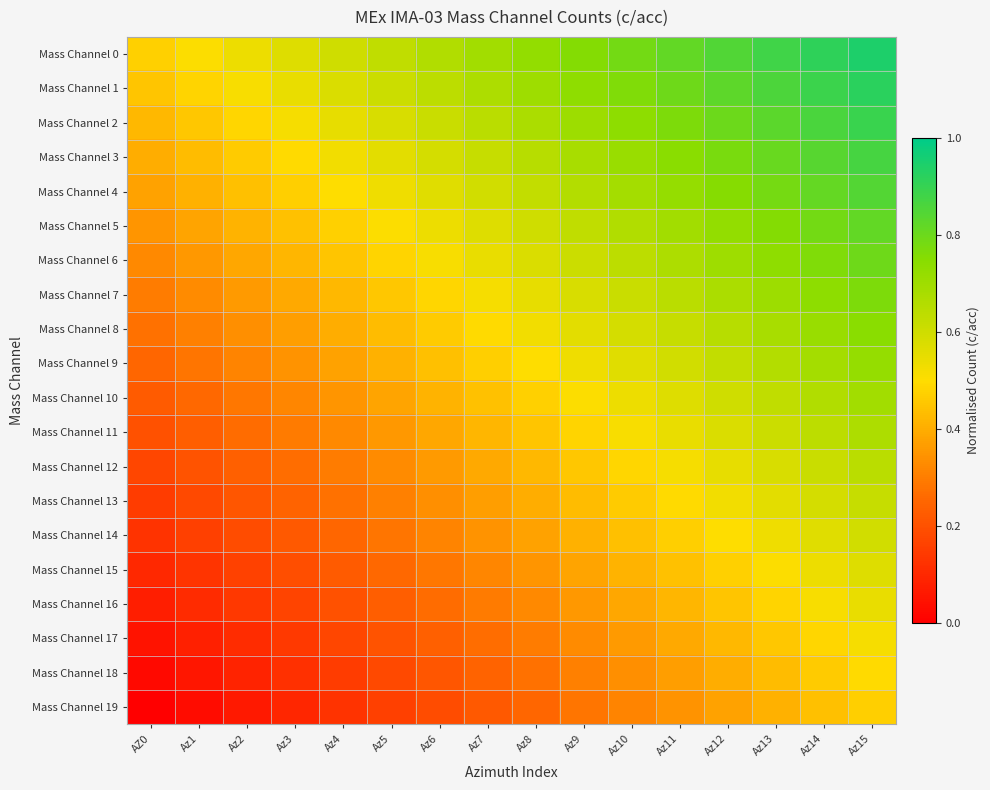

Reading left to right, what are all the values shown in this chart?

Mass Channel 0: AZ0=0.5	Az1=0.5	Az2=0.5	Az3=0.6	Az4=0.6	Az5=0.6	Az6=0.7	Az7=0.7	Az8=0.7	Az9=0.8	Az10=0.8	Az11=0.8	Az12=0.8	Az13=0.9	Az14=0.9	Az15=0.9
Mass Channel 1: AZ0=0.5	Az1=0.5	Az2=0.5	Az3=0.5	Az4=0.6	Az5=0.6	Az6=0.6	Az7=0.7	Az8=0.7	Az9=0.7	Az10=0.8	Az11=0.8	Az12=0.8	Az13=0.9	Az14=0.9	Az15=0.9
Mass Channel 2: AZ0=0.4	Az1=0.5	Az2=0.5	Az3=0.5	Az4=0.6	Az5=0.6	Az6=0.6	Az7=0.6	Az8=0.7	Az9=0.7	Az10=0.7	Az11=0.8	Az12=0.8	Az13=0.8	Az14=0.9	Az15=0.9
Mass Channel 3: AZ0=0.4	Az1=0.4	Az2=0.5	Az3=0.5	Az4=0.5	Az5=0.6	Az6=0.6	Az7=0.6	Az8=0.7	Az9=0.7	Az10=0.7	Az11=0.7	Az12=0.8	Az13=0.8	Az14=0.8	Az15=0.9
Mass Channel 4: AZ0=0.4	Az1=0.4	Az2=0.4	Az3=0.5	Az4=0.5	Az5=0.5	Az6=0.6	Az7=0.6	Az8=0.6	Az9=0.7	Az10=0.7	Az11=0.7	Az12=0.8	Az13=0.8	Az14=0.8	Az15=0.8
Mass Channel 5: AZ0=0.3	Az1=0.4	Az2=0.4	Az3=0.4	Az4=0.5	Az5=0.5	Az6=0.5	Az7=0.6	Az8=0.6	Az9=0.6	Az10=0.7	Az11=0.7	Az12=0.7	Az13=0.8	Az14=0.8	Az15=0.8
Mass Channel 6: AZ0=0.3	Az1=0.4	Az2=0.4	Az3=0.4	Az4=0.5	Az5=0.5	Az6=0.5	Az7=0.5	Az8=0.6	Az9=0.6	Az10=0.6	Az11=0.7	Az12=0.7	Az13=0.7	Az14=0.8	Az15=0.8
Mass Channel 7: AZ0=0.3	Az1=0.3	Az2=0.4	Az3=0.4	Az4=0.4	Az5=0.5	Az6=0.5	Az7=0.5	Az8=0.6	Az9=0.6	Az10=0.6	Az11=0.6	Az12=0.7	Az13=0.7	Az14=0.7	Az15=0.8
Mass Channel 8: AZ0=0.3	Az1=0.3	Az2=0.3	Az3=0.4	Az4=0.4	Az5=0.4	Az6=0.5	Az7=0.5	Az8=0.5	Az9=0.6	Az10=0.6	Az11=0.6	Az12=0.7	Az13=0.7	Az14=0.7	Az15=0.7
Mass Channel 9: AZ0=0.2	Az1=0.3	Az2=0.3	Az3=0.3	Az4=0.4	Az5=0.4	Az6=0.4	Az7=0.5	Az8=0.5	Az9=0.5	Az10=0.6	Az11=0.6	Az12=0.6	Az13=0.7	Az14=0.7	Az15=0.7
Mass Channel 10: AZ0=0.2	Az1=0.3	Az2=0.3	Az3=0.3	Az4=0.3	Az5=0.4	Az6=0.4	Az7=0.4	Az8=0.5	Az9=0.5	Az10=0.5	Az11=0.6	Az12=0.6	Az13=0.6	Az14=0.7	Az15=0.7
Mass Channel 11: AZ0=0.2	Az1=0.2	Az2=0.3	Az3=0.3	Az4=0.3	Az5=0.4	Az6=0.4	Az7=0.4	Az8=0.5	Az9=0.5	Az10=0.5	Az11=0.5	Az12=0.6	Az13=0.6	Az14=0.6	Az15=0.7
Mass Channel 12: AZ0=0.2	Az1=0.2	Az2=0.2	Az3=0.3	Az4=0.3	Az5=0.3	Az6=0.4	Az7=0.4	Az8=0.4	Az9=0.5	Az10=0.5	Az11=0.5	Az12=0.6	Az13=0.6	Az14=0.6	Az15=0.6
Mass Channel 13: AZ0=0.1	Az1=0.2	Az2=0.2	Az3=0.2	Az4=0.3	Az5=0.3	Az6=0.3	Az7=0.4	Az8=0.4	Az9=0.4	Az10=0.5	Az11=0.5	Az12=0.5	Az13=0.6	Az14=0.6	Az15=0.6
Mass Channel 14: AZ0=0.1	Az1=0.2	Az2=0.2	Az3=0.2	Az4=0.2	Az5=0.3	Az6=0.3	Az7=0.3	Az8=0.4	Az9=0.4	Az10=0.4	Az11=0.5	Az12=0.5	Az13=0.5	Az14=0.6	Az15=0.6
Mass Channel 15: AZ0=0.1	Az1=0.1	Az2=0.2	Az3=0.2	Az4=0.2	Az5=0.3	Az6=0.3	Az7=0.3	Az8=0.3	Az9=0.4	Az10=0.4	Az11=0.4	Az12=0.5	Az13=0.5	Az14=0.5	Az15=0.6
Mass Channel 16: AZ0=0.1	Az1=0.1	Az2=0.1	Az3=0.2	Az4=0.2	Az5=0.2	Az6=0.3	Az7=0.3	Az8=0.3	Az9=0.4	Az10=0.4	Az11=0.4	Az12=0.5	Az13=0.5	Az14=0.5	Az15=0.5
Mass Channel 17: AZ0=0.1	Az1=0.1	Az2=0.1	Az3=0.1	Az4=0.2	Az5=0.2	Az6=0.2	Az7=0.3	Az8=0.3	Az9=0.3	Az10=0.4	Az11=0.4	Az12=0.4	Az13=0.5	Az14=0.5	Az15=0.5
Mass Channel 18: AZ0=0.0	Az1=0.1	Az2=0.1	Az3=0.1	Az4=0.1	Az5=0.2	Az6=0.2	Az7=0.2	Az8=0.3	Az9=0.3	Az10=0.3	Az11=0.4	Az12=0.4	Az13=0.4	Az14=0.5	Az15=0.5
Mass Channel 19: AZ0=0.0	Az1=0.0	Az2=0.1	Az3=0.1	Az4=0.1	Az5=0.2	Az6=0.2	Az7=0.2	Az8=0.2	Az9=0.3	Az10=0.3	Az11=0.3	Az12=0.4	Az13=0.4	Az14=0.4	Az15=0.5